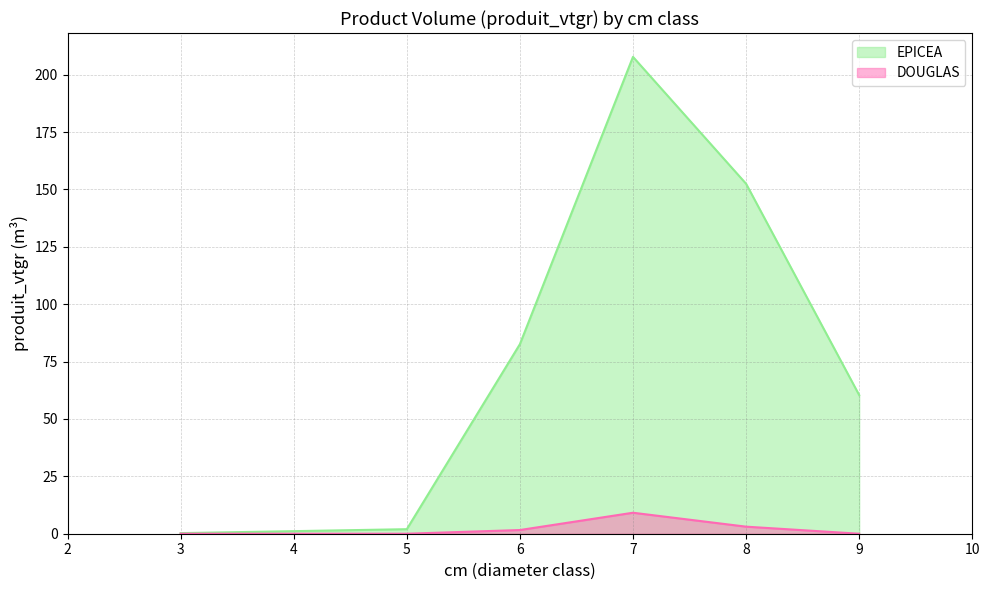

At which category does the chart reach its peak across all series?

7